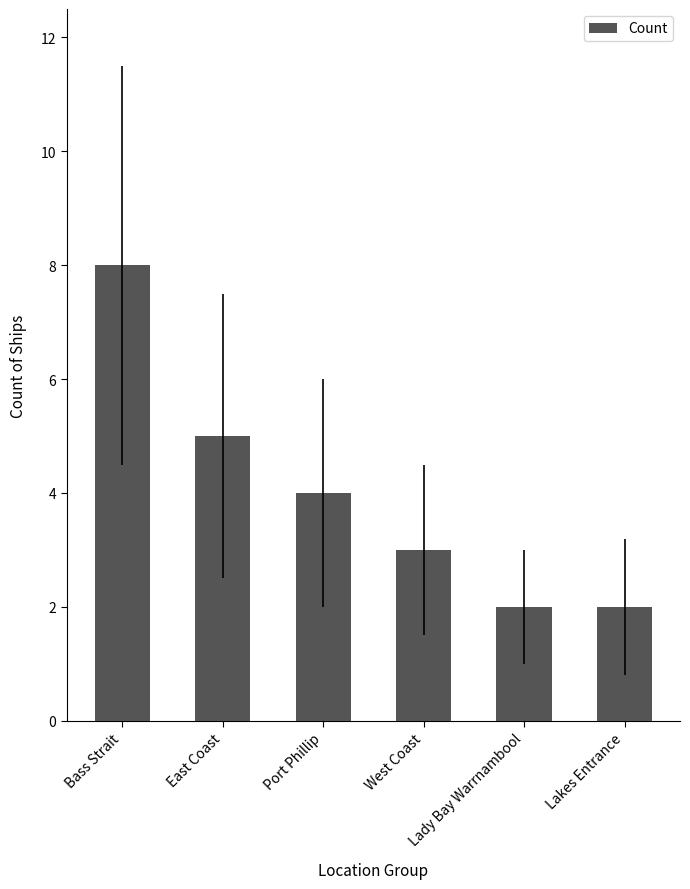

What is the change in value from Bass Strait to Port Phillip?

-4